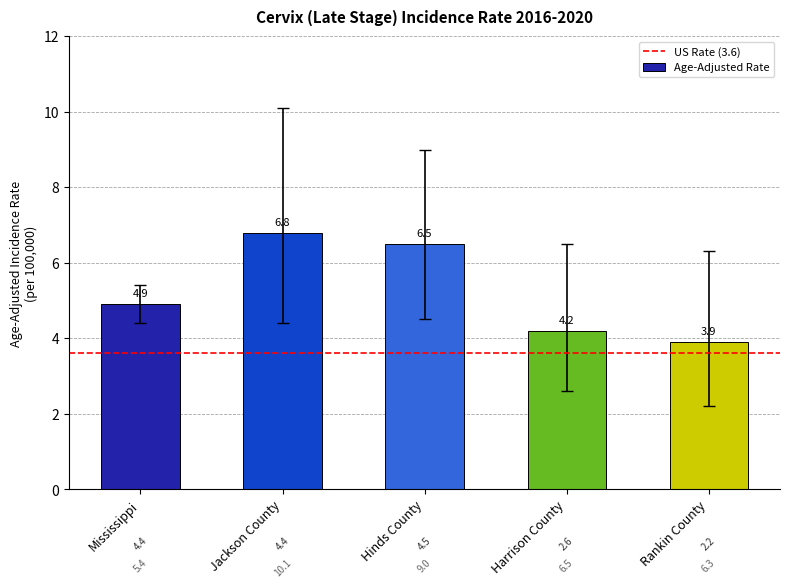

How many bars are there in total?

5